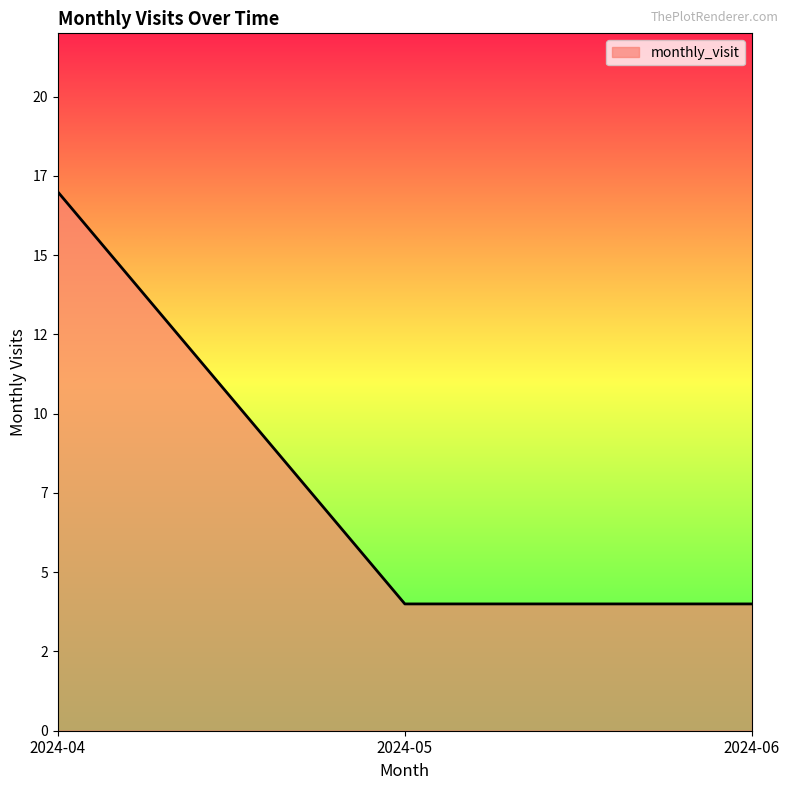

Is this an area chart (filled region under the line)?

Yes